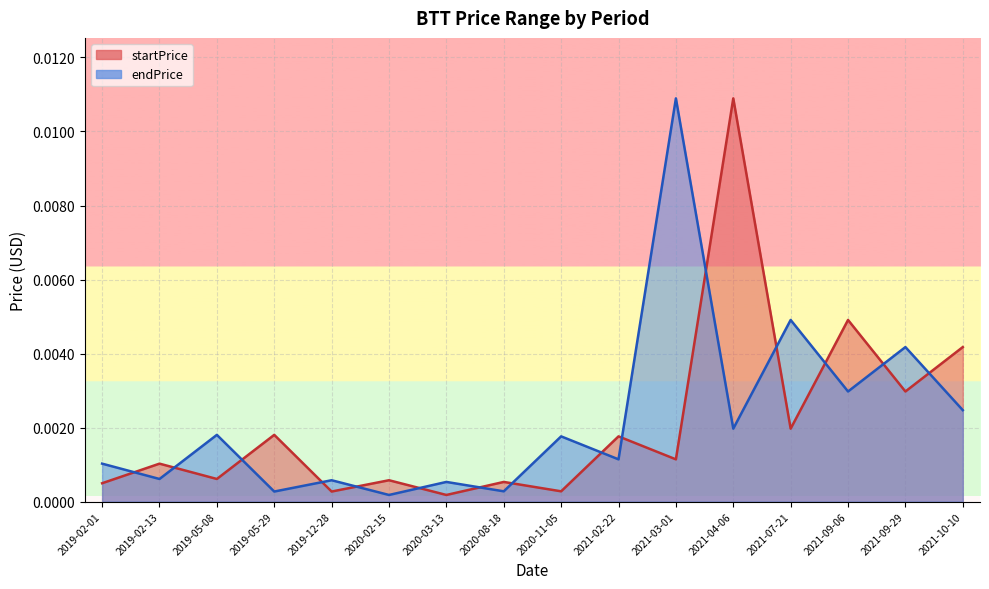

Is it true that startPrice equals 0.0 at 2019-05-29?

True